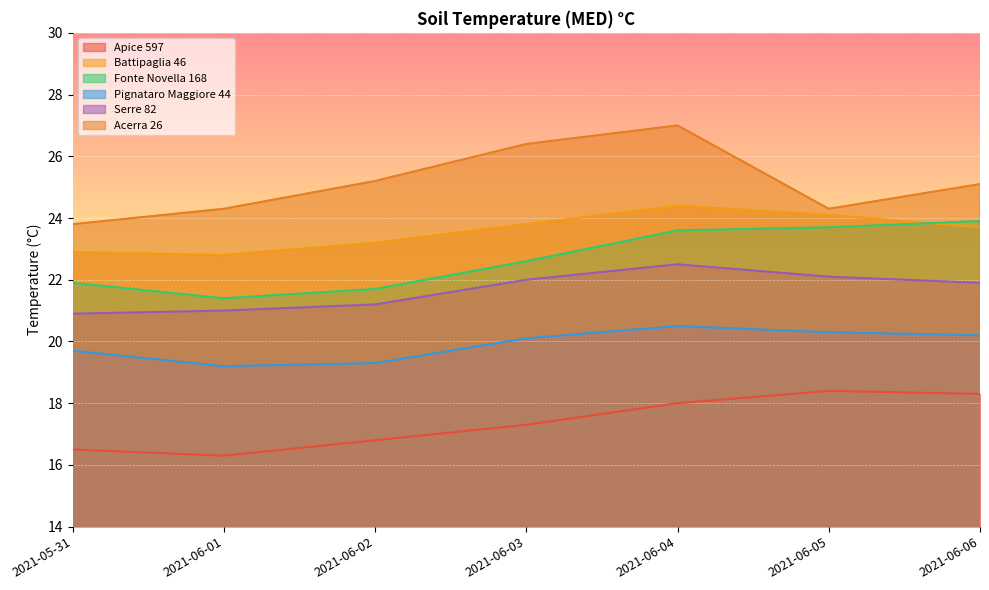

What is the approximate value of Serre 82 at 2021-05-31?

20.9